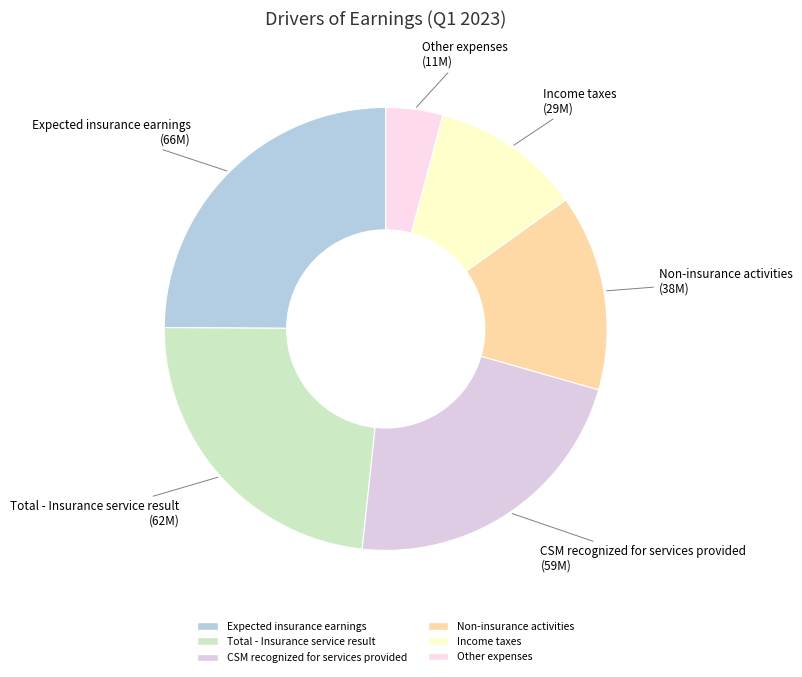

Rank the categories by value from highest to lowest.

Expected insurance earnings, Total - Insurance service result, CSM recognized for services provided, Non-insurance activities, Income taxes, Other expenses